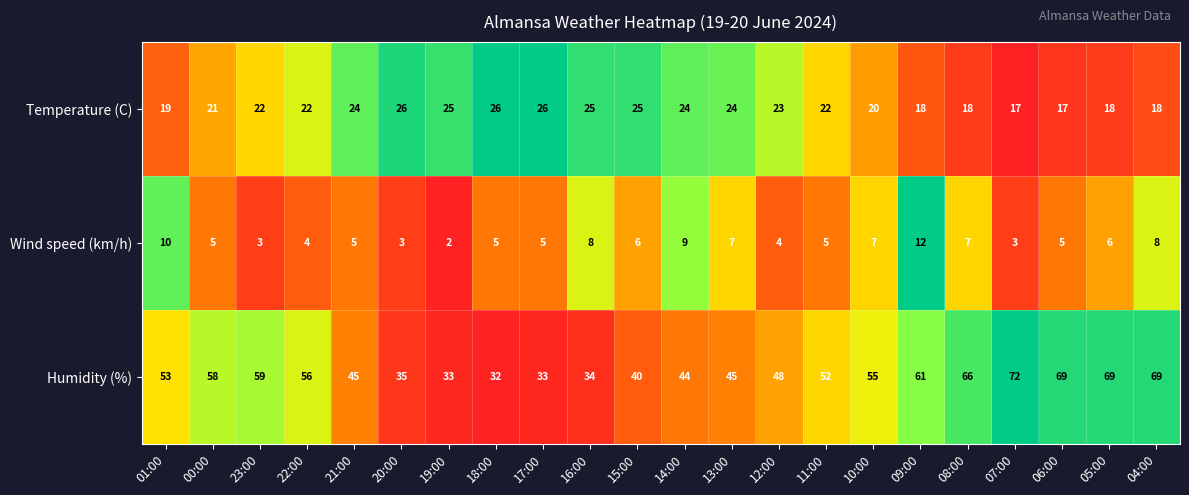

Which series has the widest spread of values?

Humidity (%)